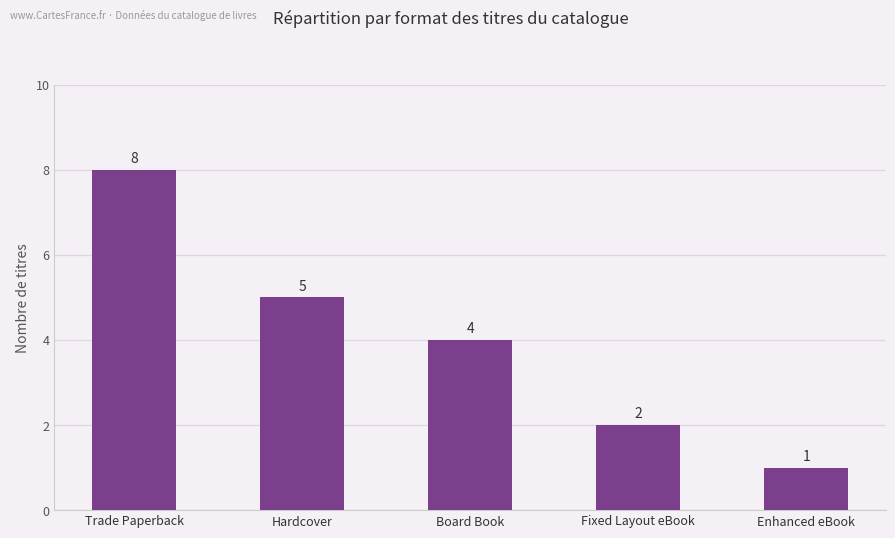

Reading right to left, what are all the values shown in this chart?

Enhanced eBook=1	Fixed Layout eBook=2	Board Book=4	Hardcover=5	Trade Paperback=8